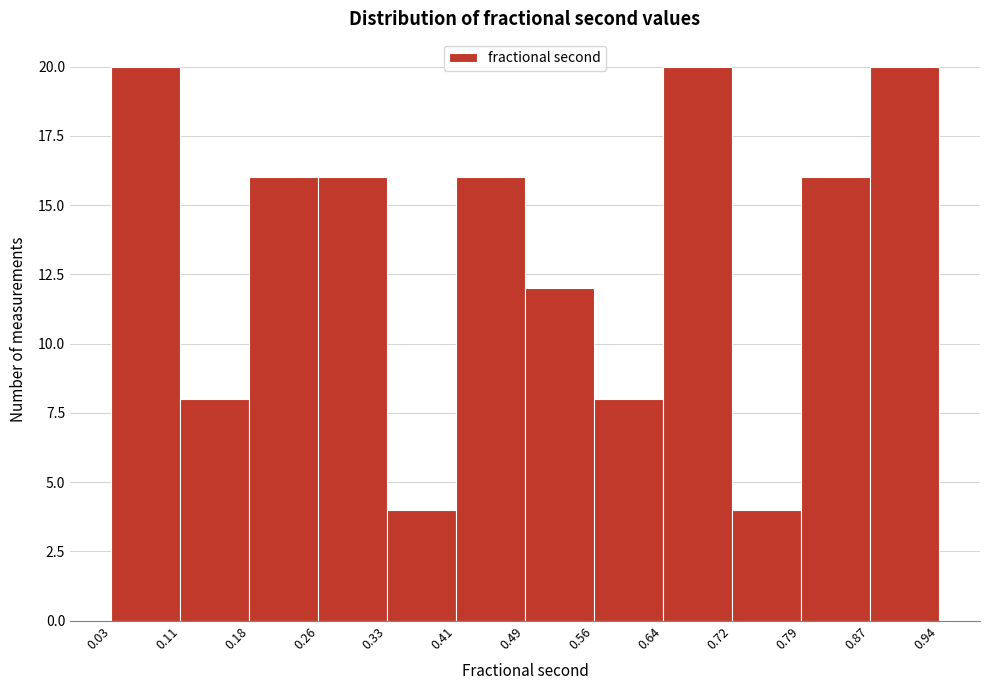

Reading left to right, transcribe this chart: for each bar, give the range it covers on the x-axis and its height. The values are not printed on the chart, so give them approximately, as read against the axis.

0.03 to 0.11: 20
0.11 to 0.18: 8
0.18 to 0.26: 16
0.26 to 0.33: 16
0.33 to 0.41: 4
0.41 to 0.49: 16
0.49 to 0.56: 12
0.56 to 0.64: 8
0.64 to 0.72: 20
0.72 to 0.79: 4
0.79 to 0.87: 16
0.87 to 0.94: 20